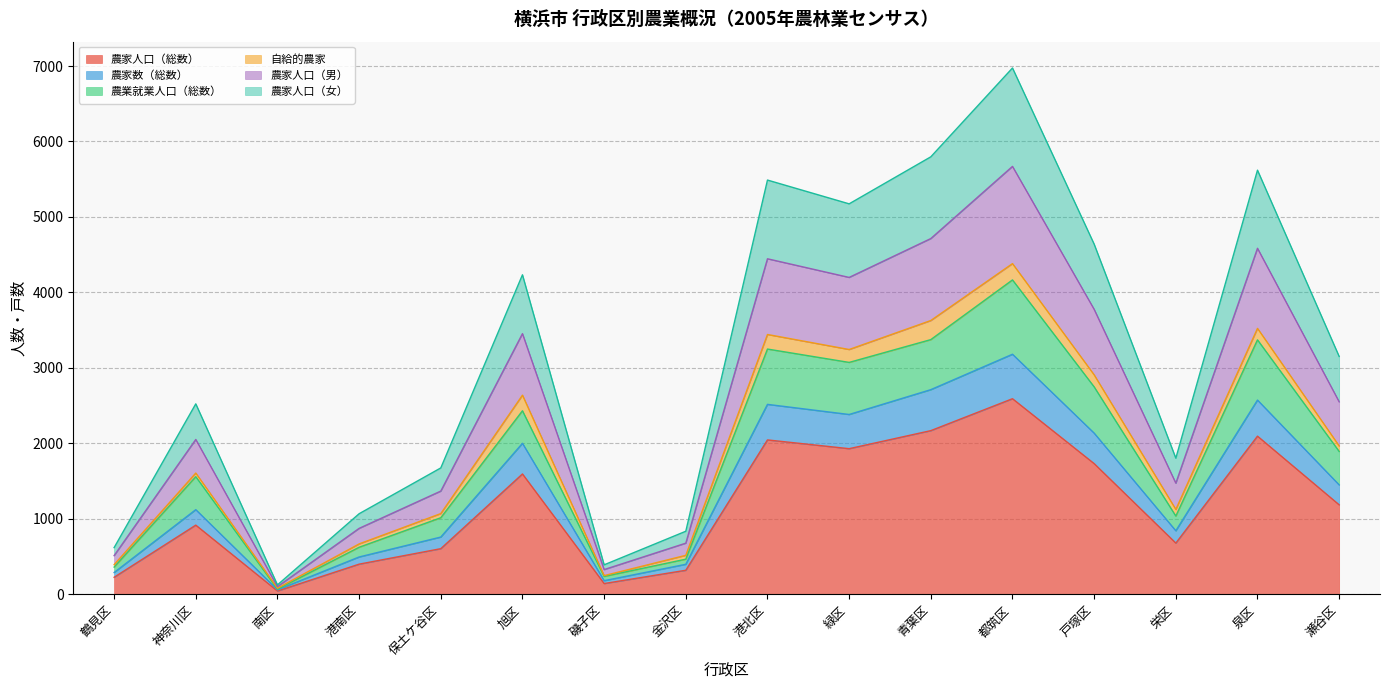

How many data points does each series have?

16